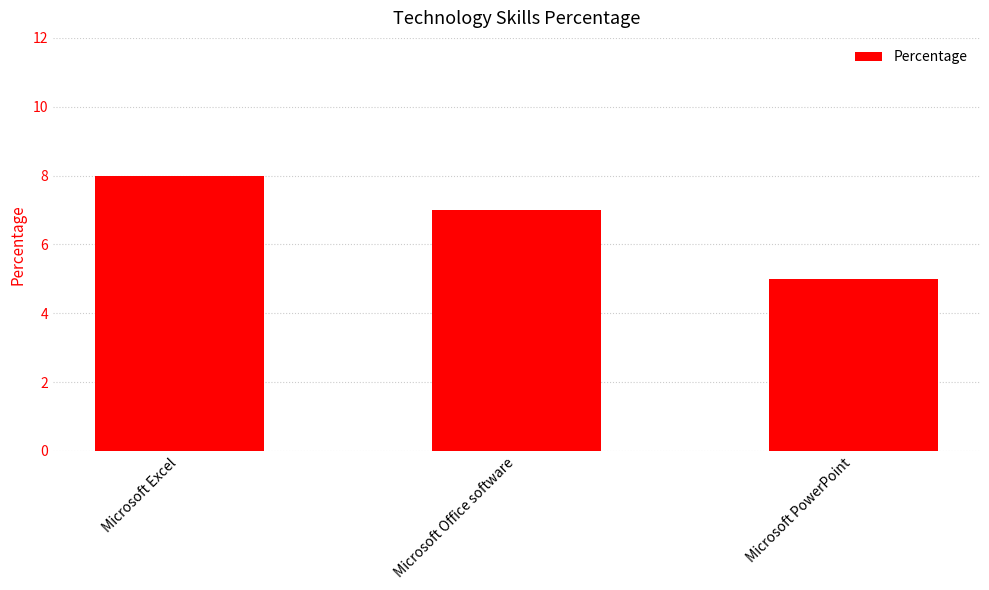

Count the number of categories in the chart.

3